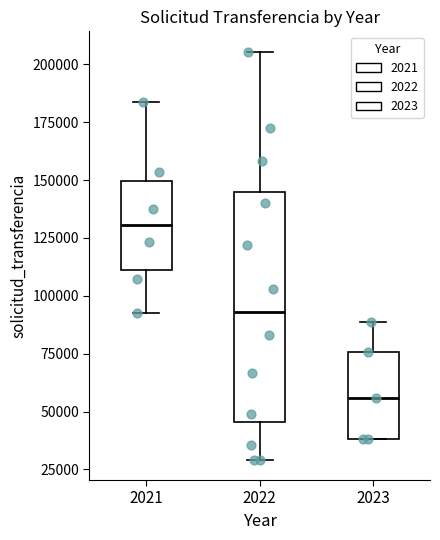

Reading left to right, read every box against the y-axis: the position of its median line, the range the box covers, and the ends of its whiskers. The values are not printed on the chart, so give them approximately, as read against the axis.

2021: median 130000, box 110000 to 150000, whiskers 95000 to 185000
2022: median 95000, box 45000 to 145000, whiskers 30000 to 205000
2023: median 55000, box 40000 to 75000, whiskers 40000 to 90000